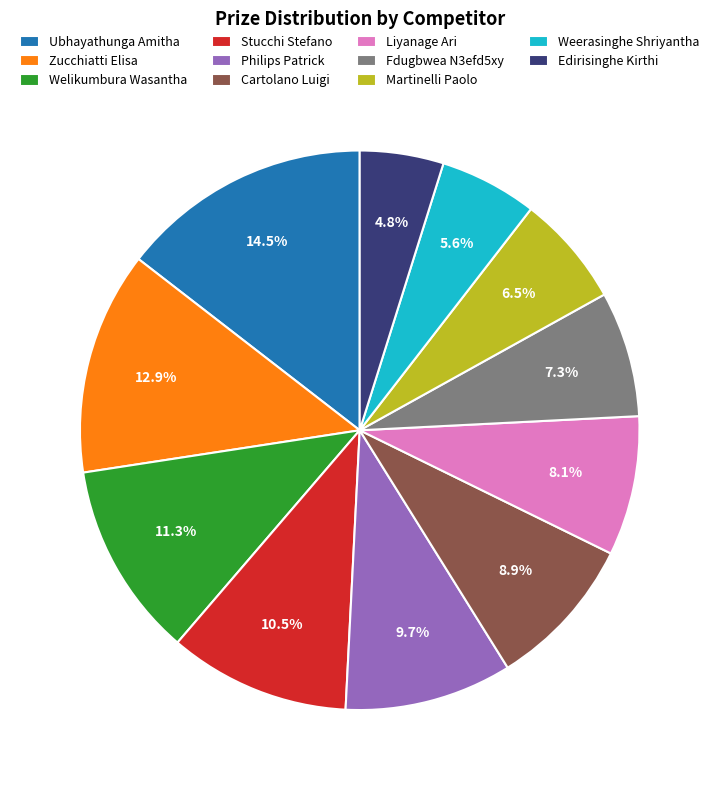

What percentage is NOT represented by Martinelli Paolo?

93.5%